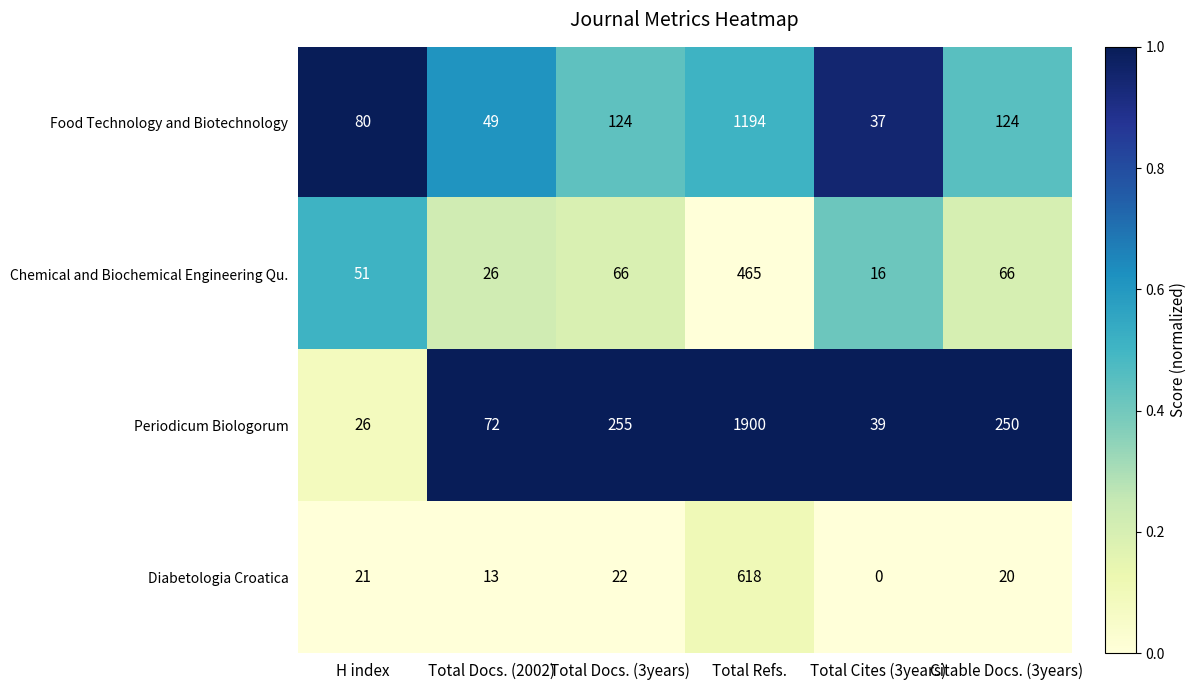

At how many categories does at least one series exceed 0?

6